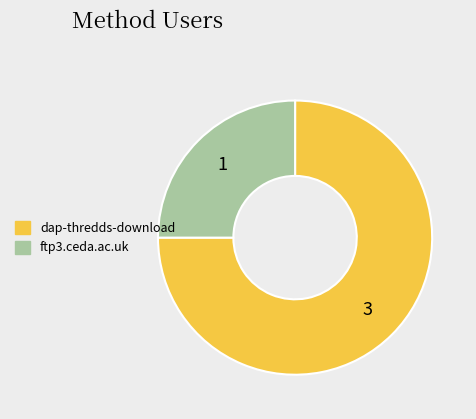

Does dap-thredds-download represent more than half of the total?

Yes